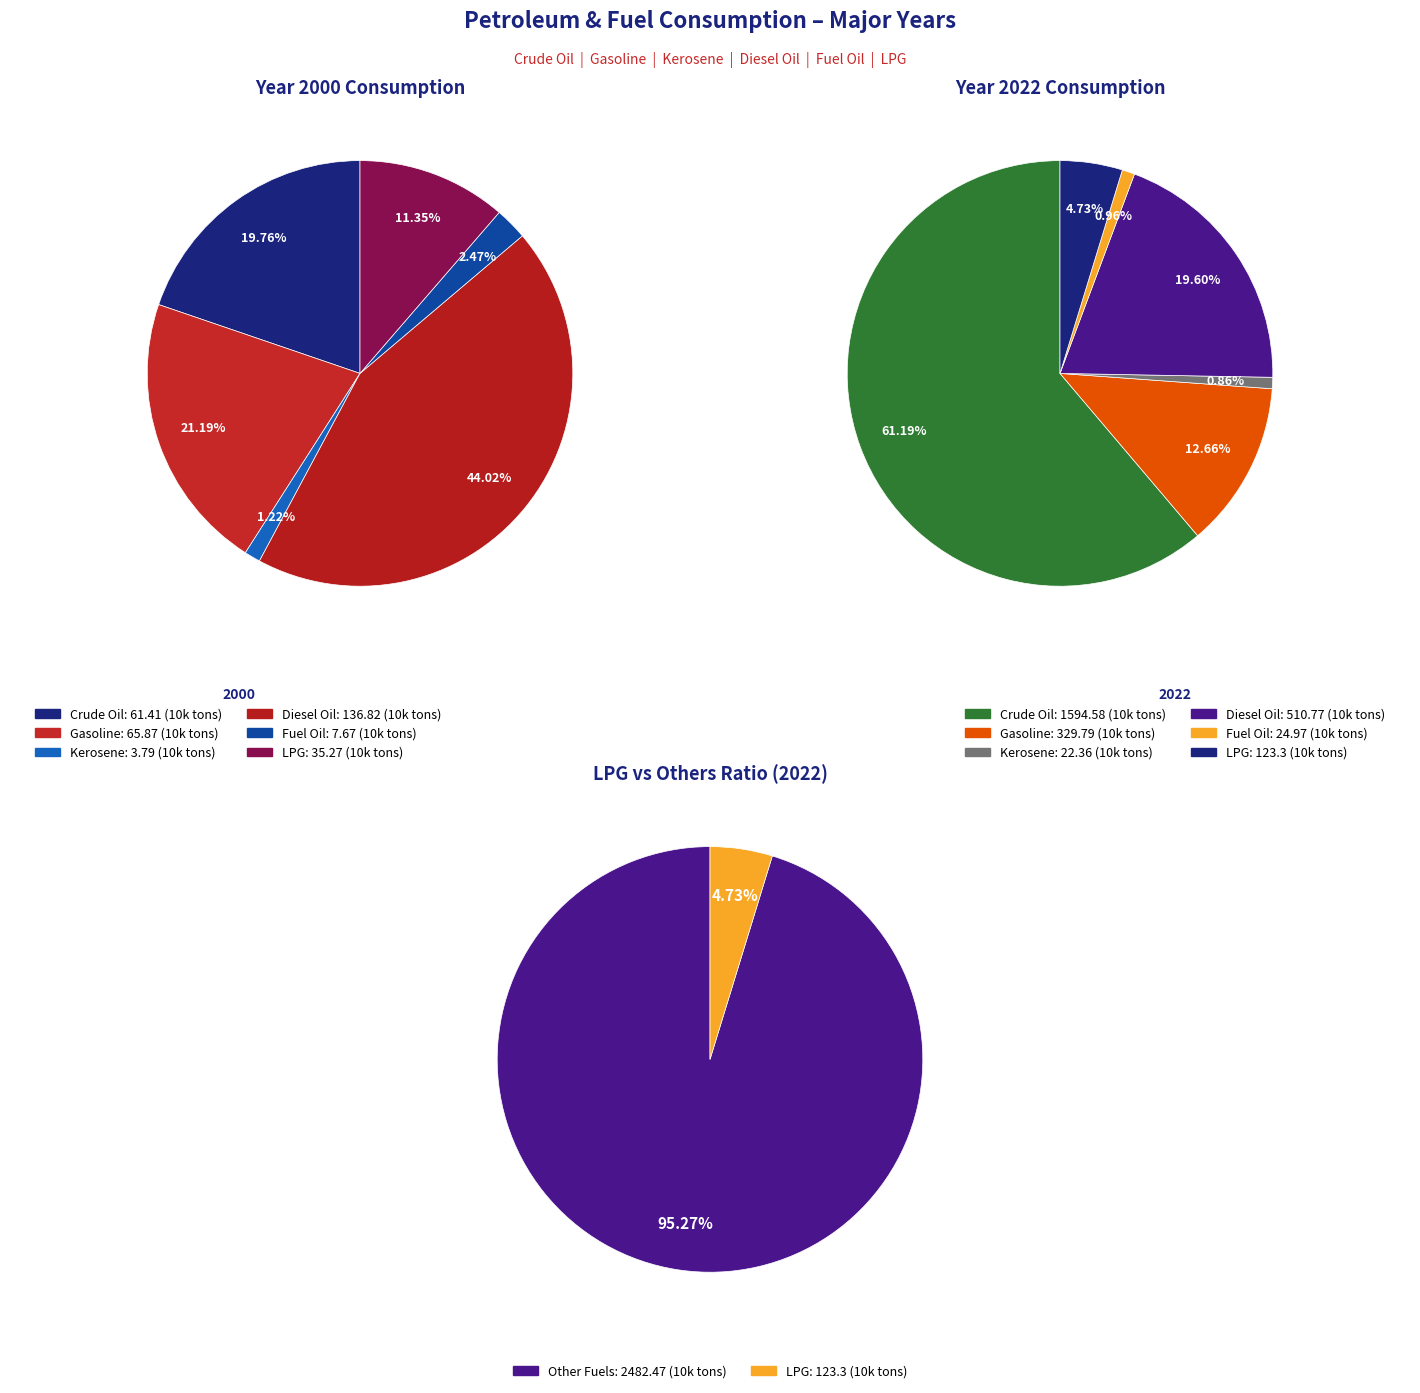

What percentage is the 3 slice, to the nearest percent?

44%